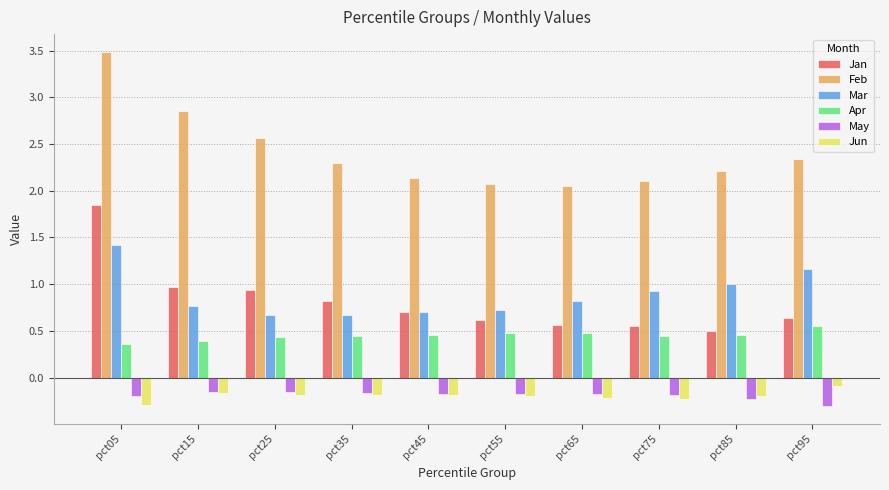

At which label does Feb reach its peak?

pct05